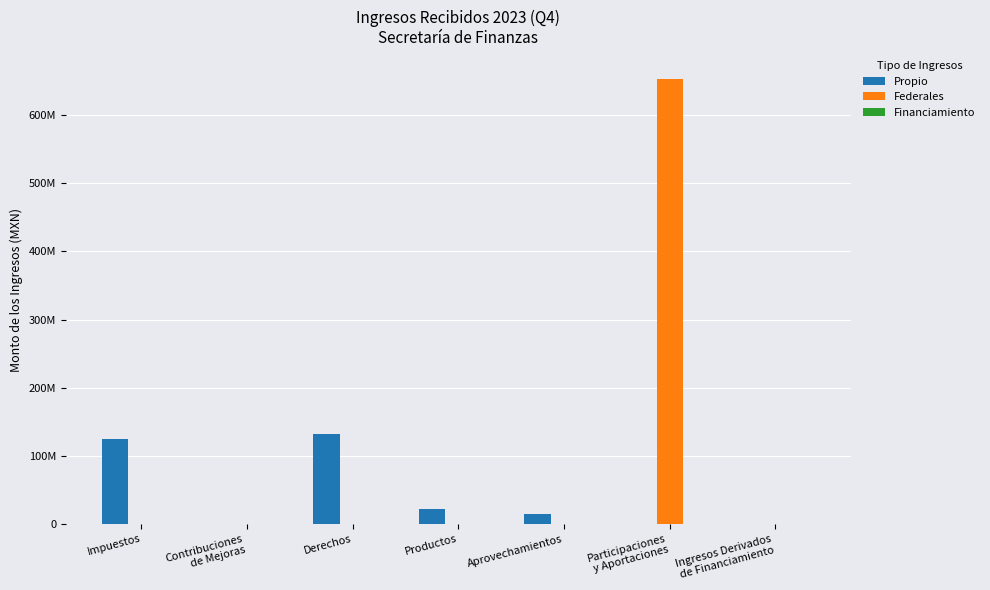

Rank the series at Aprovechamientos from highest to lowest value.

Propio, Federales, Financiamiento